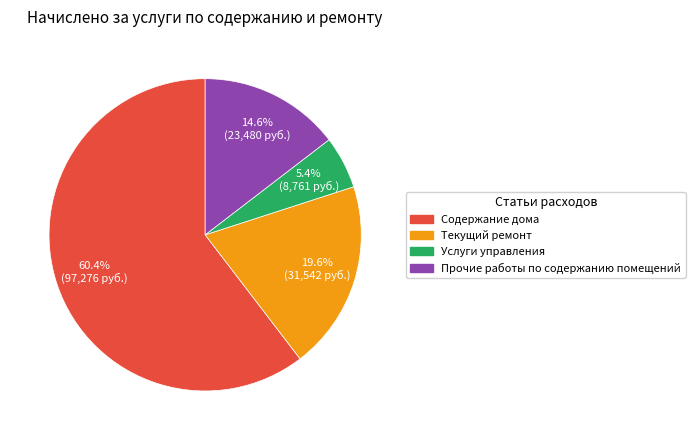

To the nearest percent, what portion does Прочие работы по содержанию помещений represent?

15%